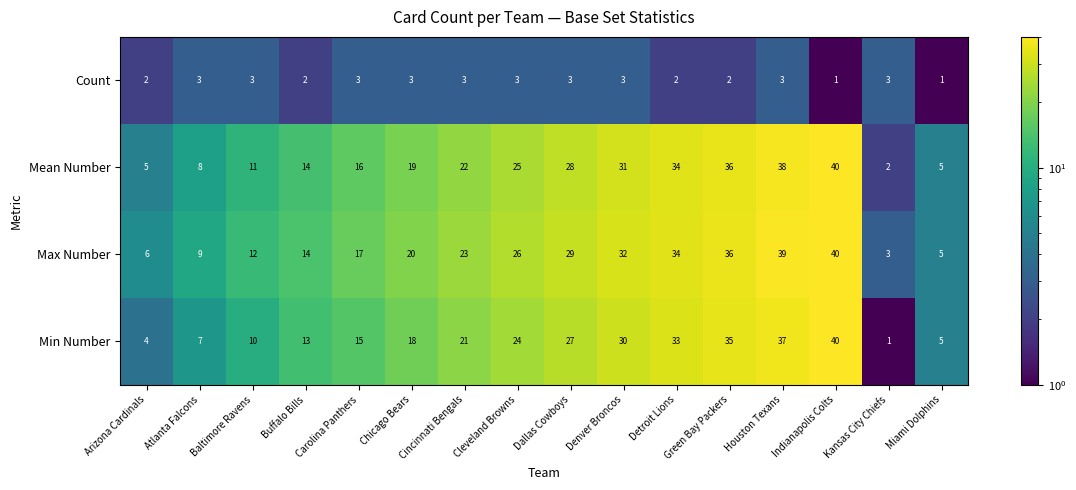

Which series has the largest range (max minus min)?

Min Number